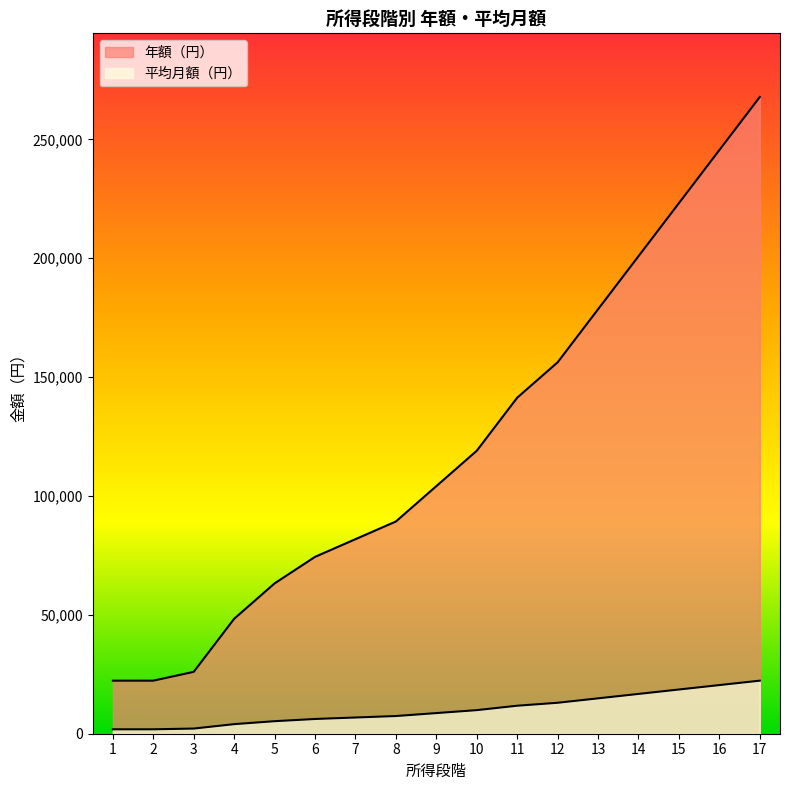

Between 11 and 2, which is larger?

11